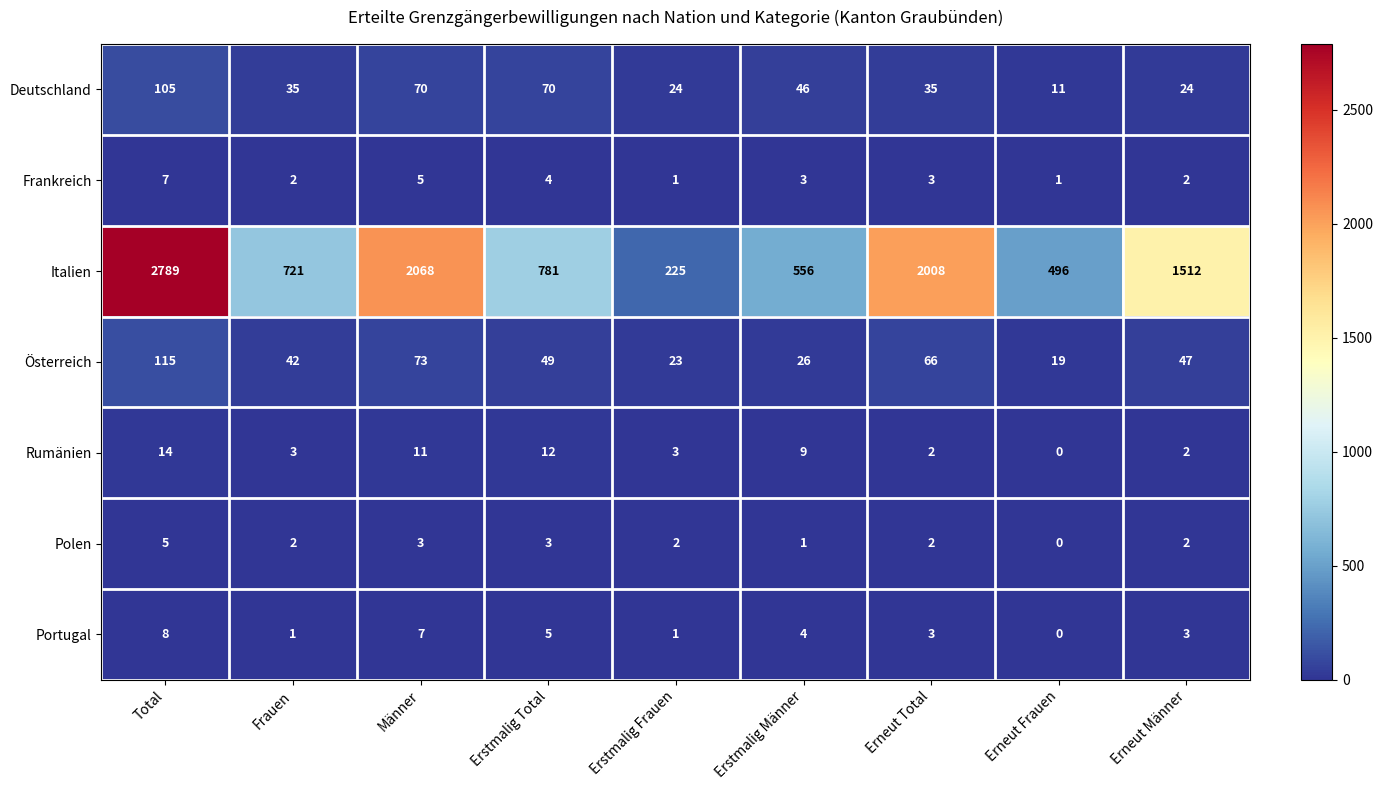

The Portugal series shows 3 at Erneut Total. True or false?

True